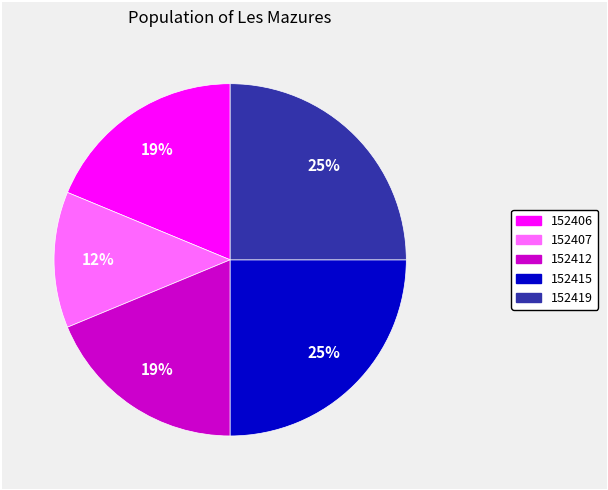

The 152419 slice represents 37% of the pie. True or false?

False